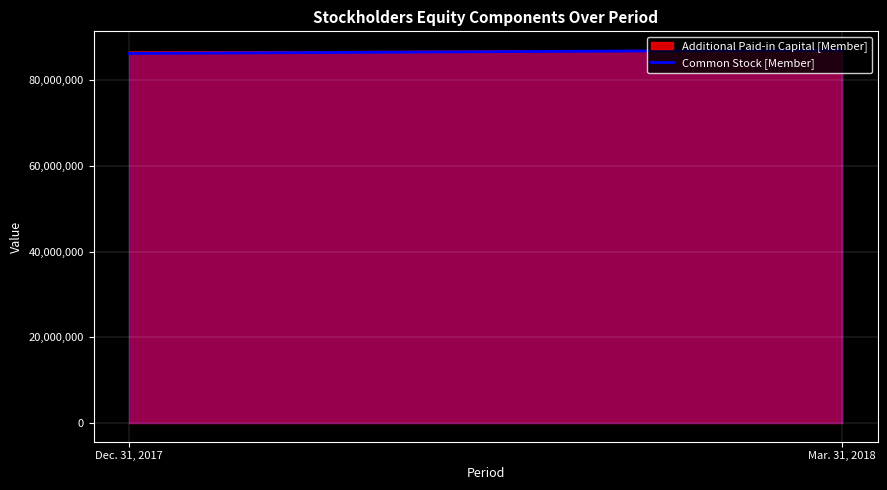

What is the difference between the values at Dec. 31, 2017 and Mar. 31, 2018?

803409.8